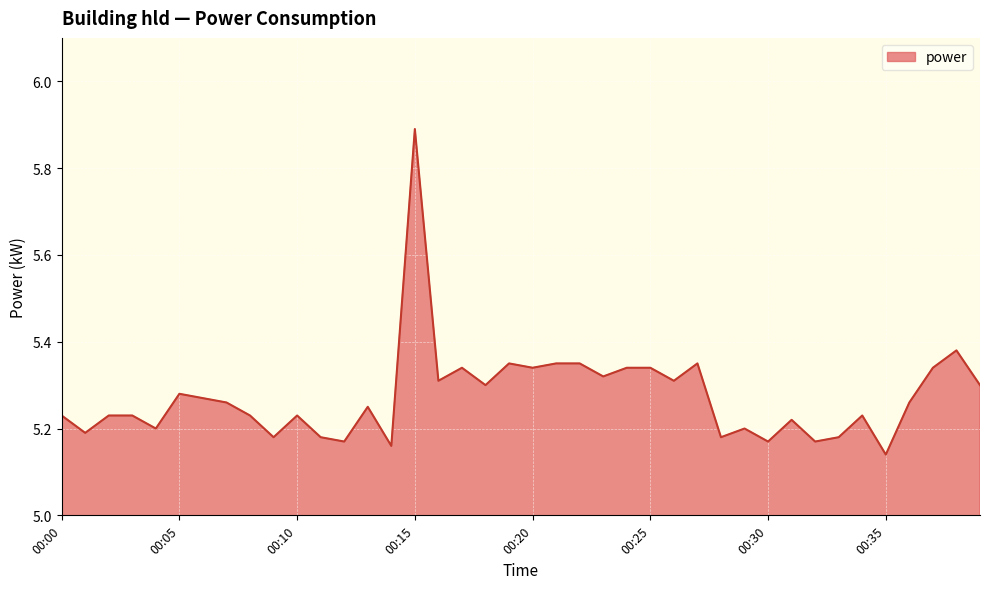

How many interior local valleys (lower than both neighbors) does the data have?

14